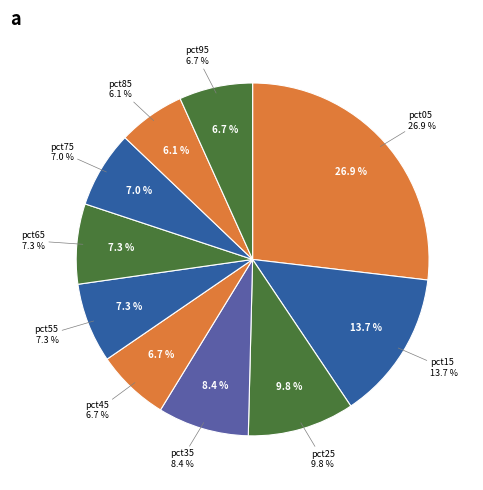

Which has a higher value, pct55 or pct95?

pct55